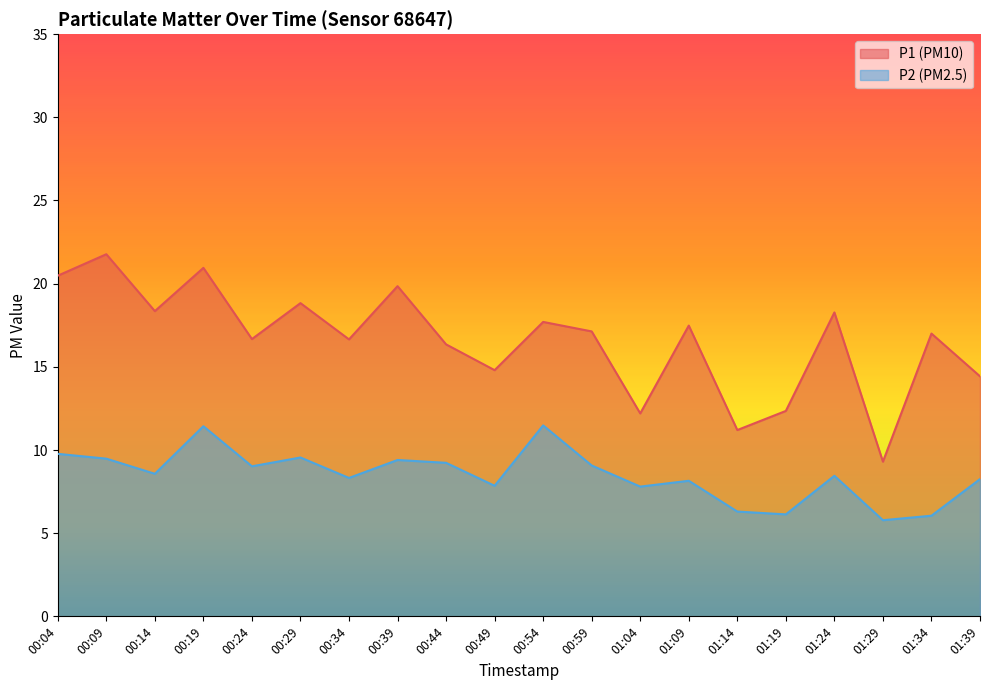

The value of P2 at 00:19 is 11.4. True or false?

True